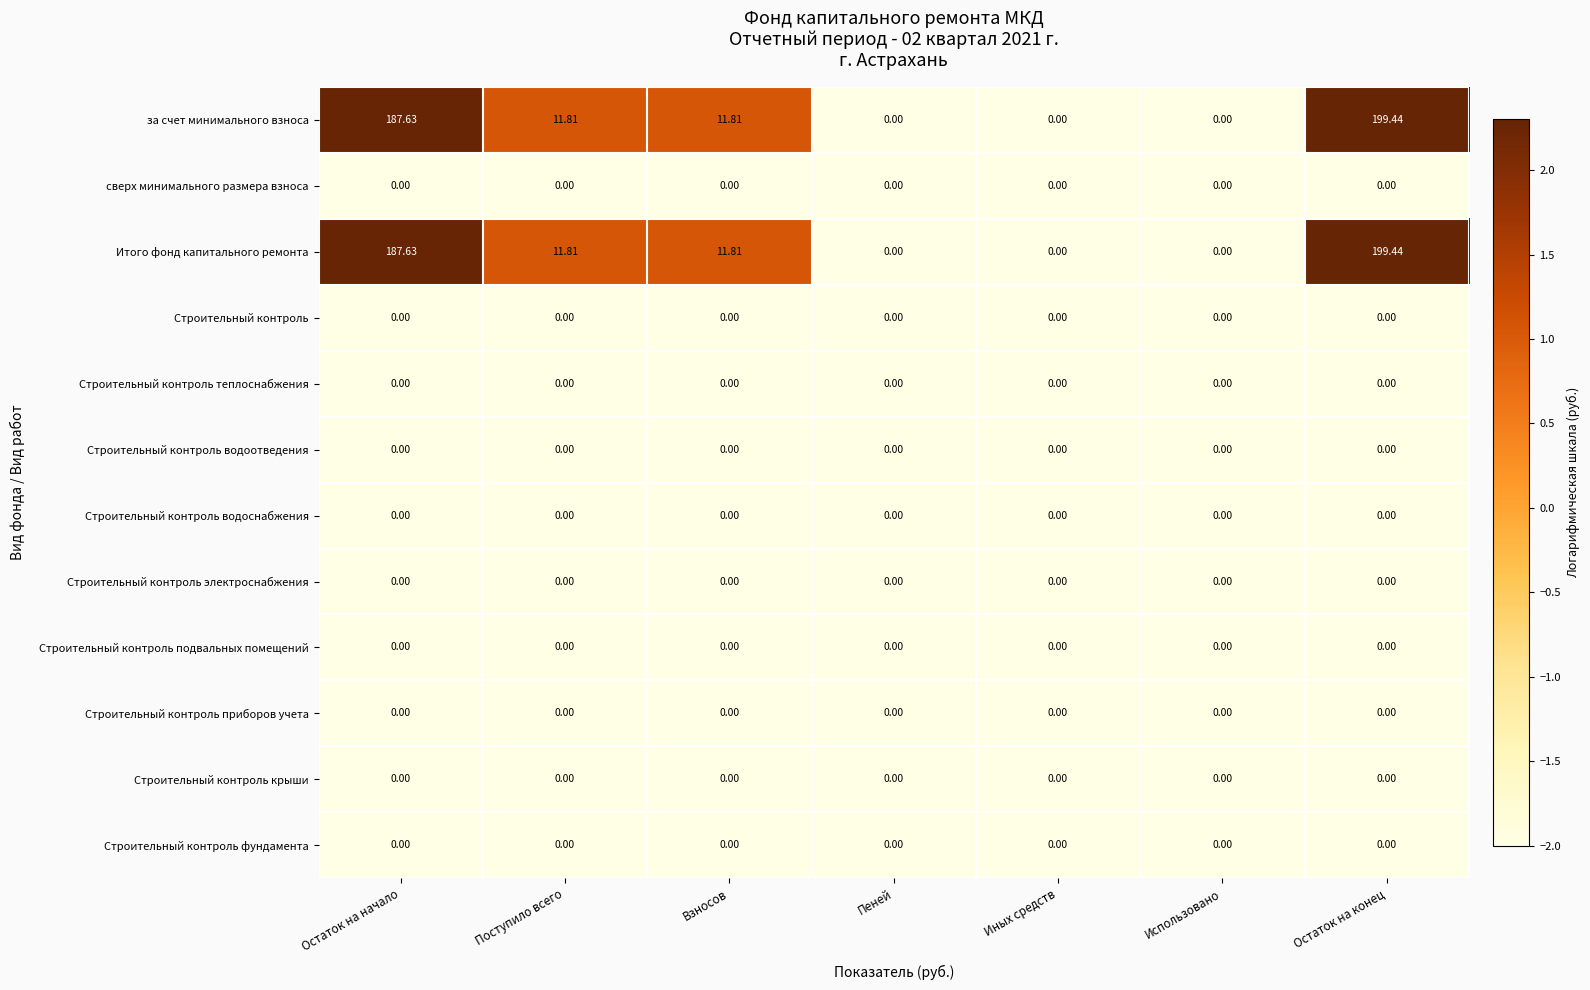

At which label does Итого фонд капитального ремонта first exceed 11?

Остаток на начало